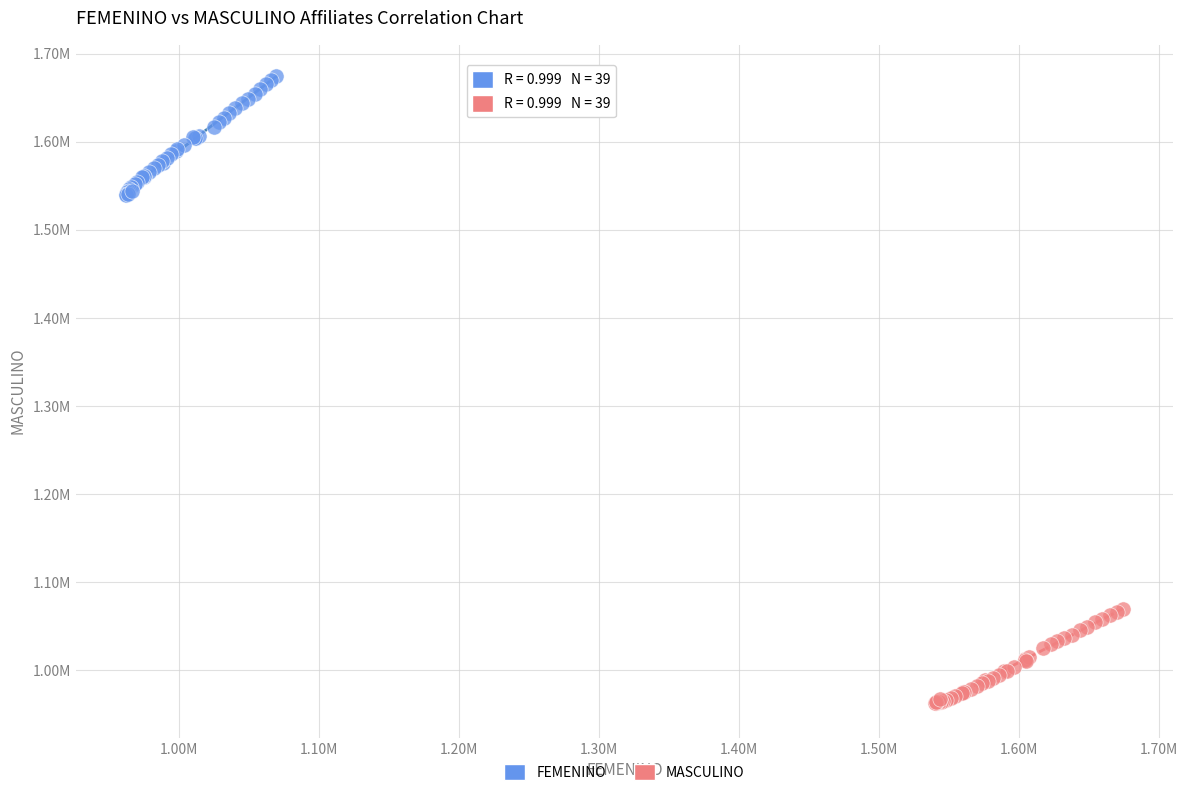

What are all the series names shown in the legend?

FEMENINO, MASCULINO